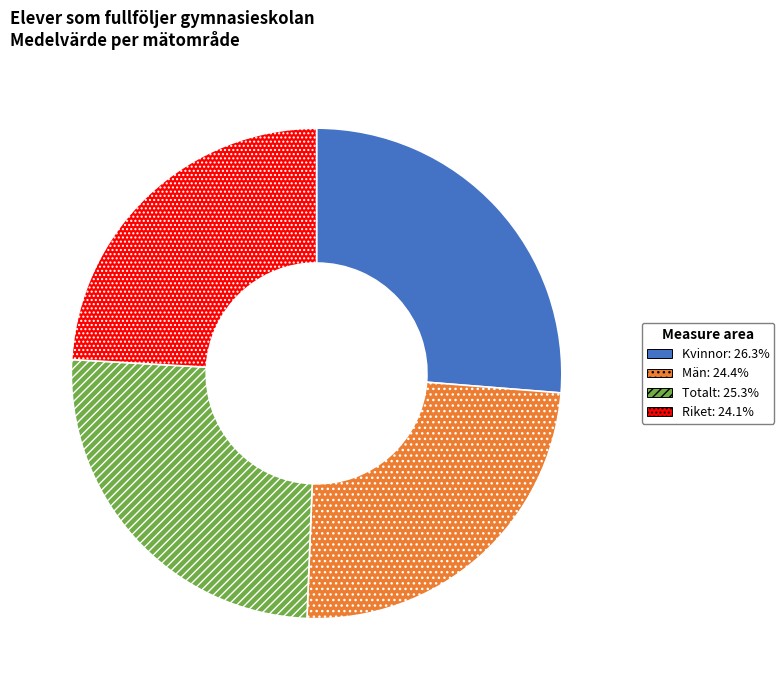

Is there any slice that represents more than half of the pie?

No